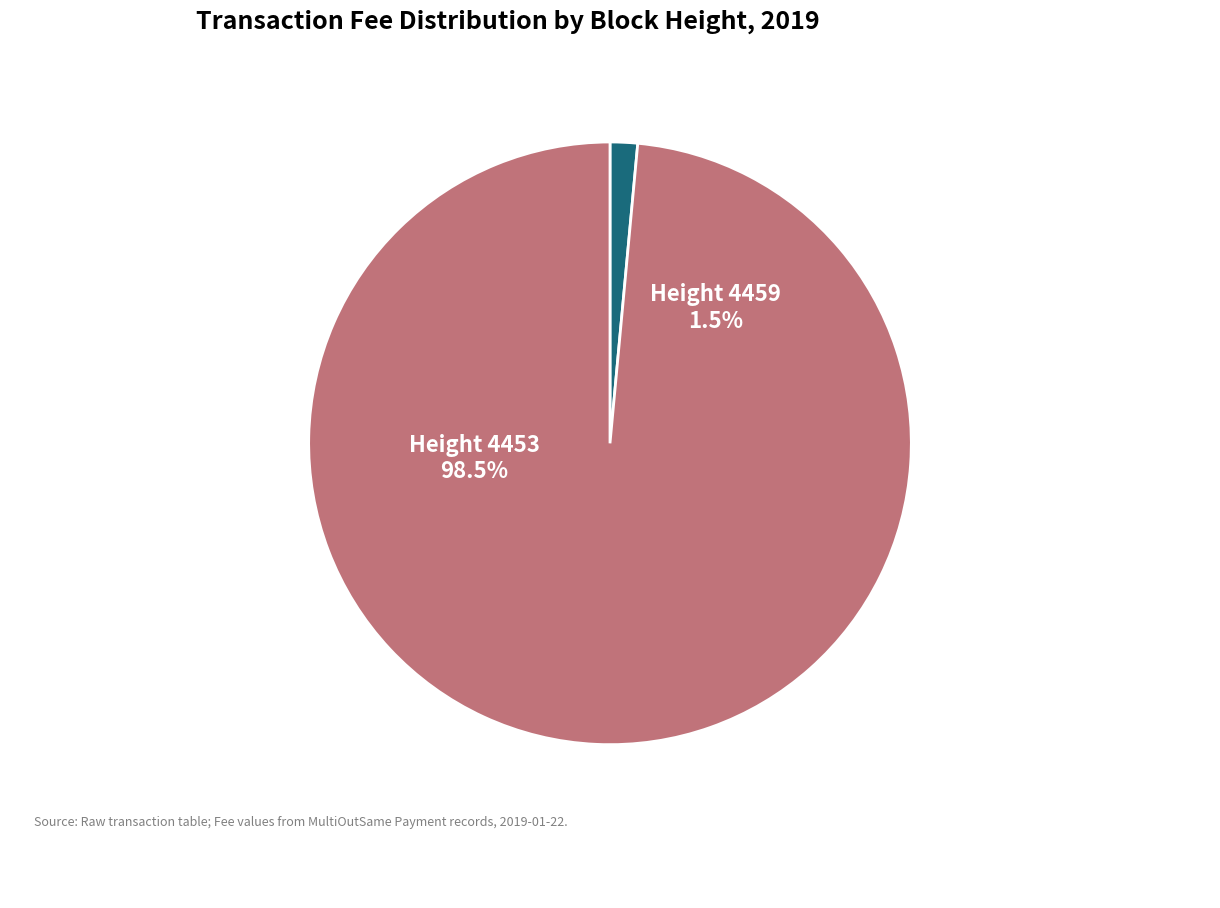

Count the number of slices in the pie.

2